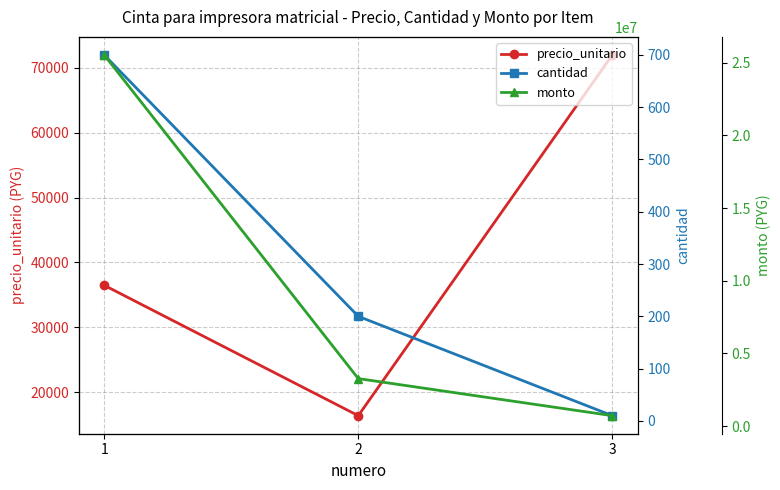

What are all the series names shown in the legend?

precio_unitario, cantidad, monto